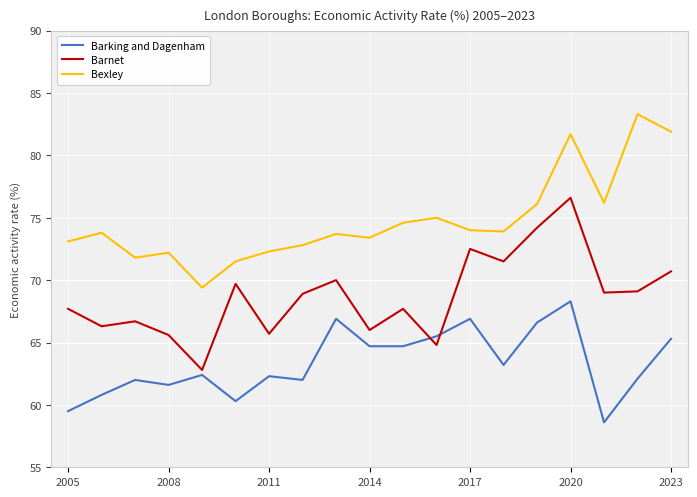

True or false: Bexley and Barnet cross at least once.

False